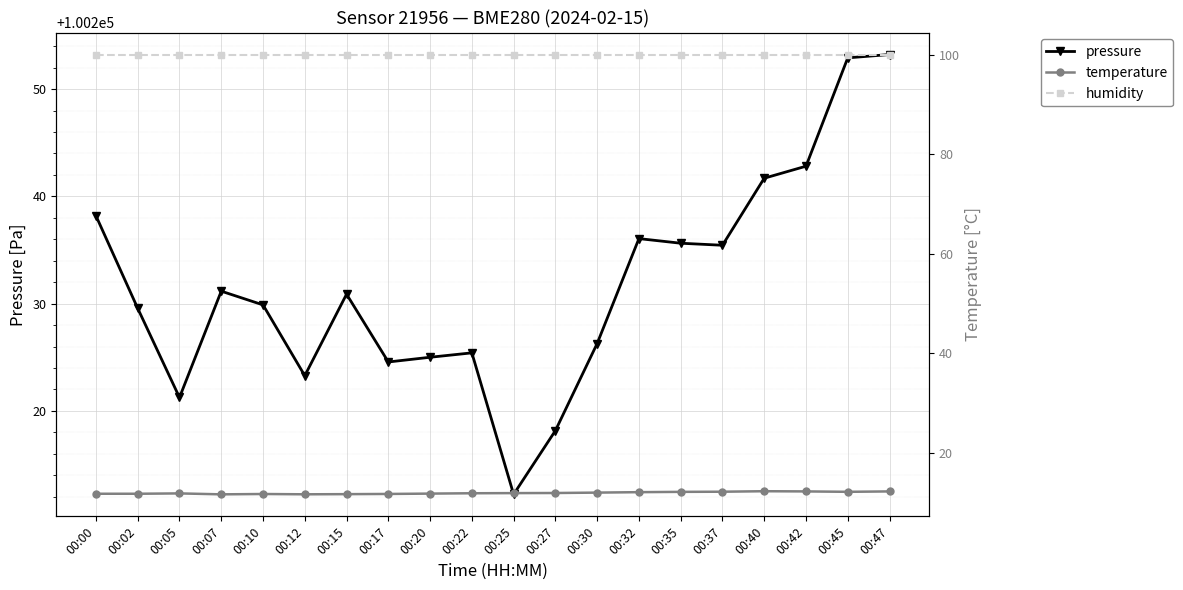

What is the total value across all series at 00:12?

100334.9